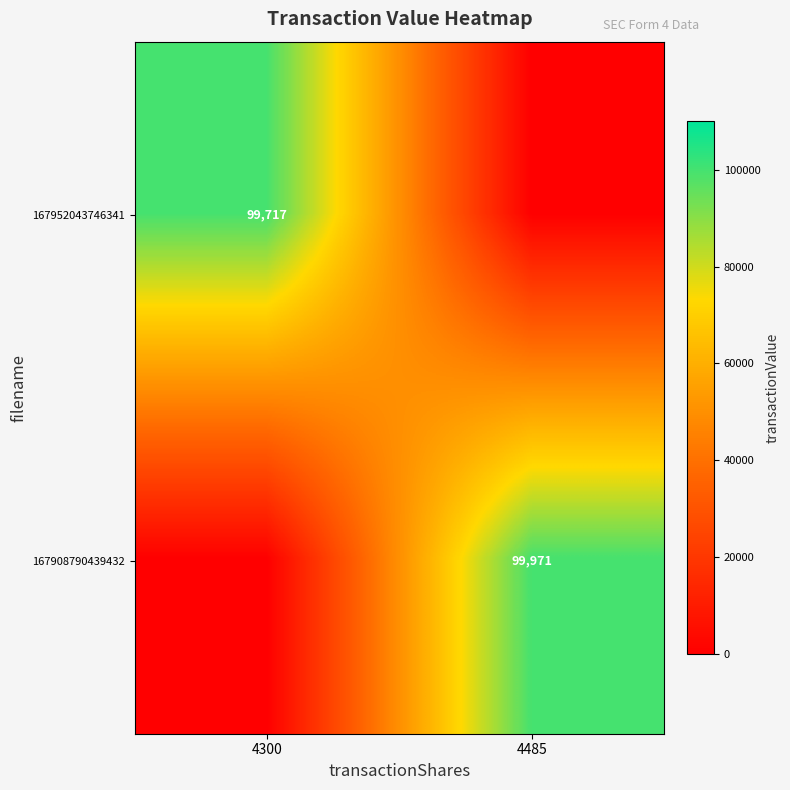

The 167908790439432 series shows 142064 at 4485. True or false?

False